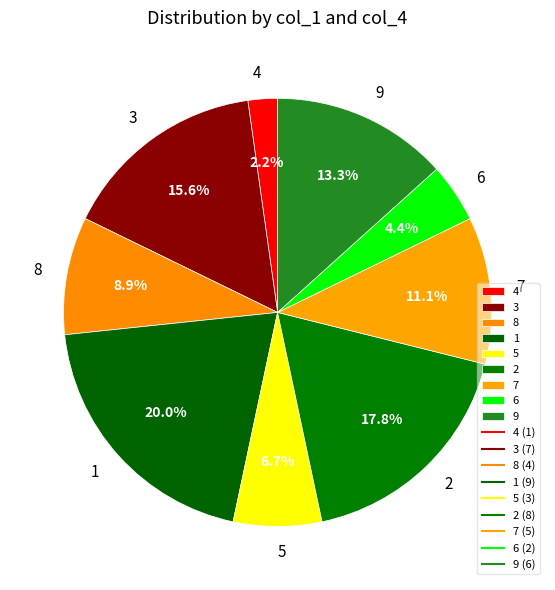

The 6 slice represents 11% of the pie. True or false?

False